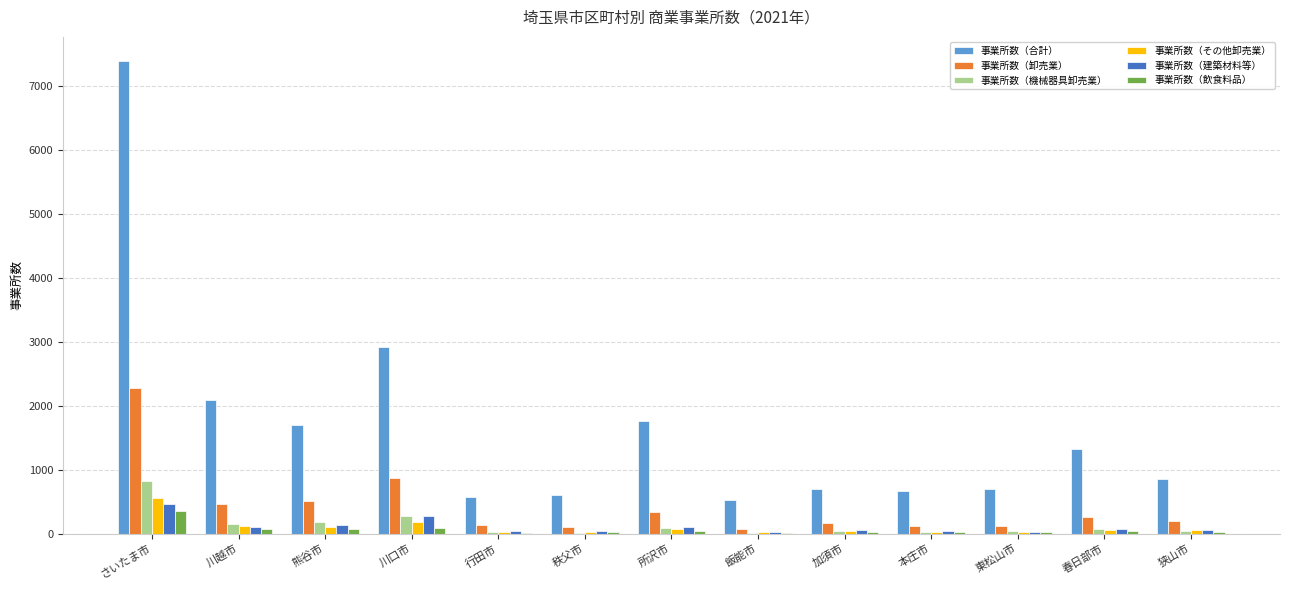

The value of 事業所数（卸売業） at 春日部市 is 259. True or false?

True